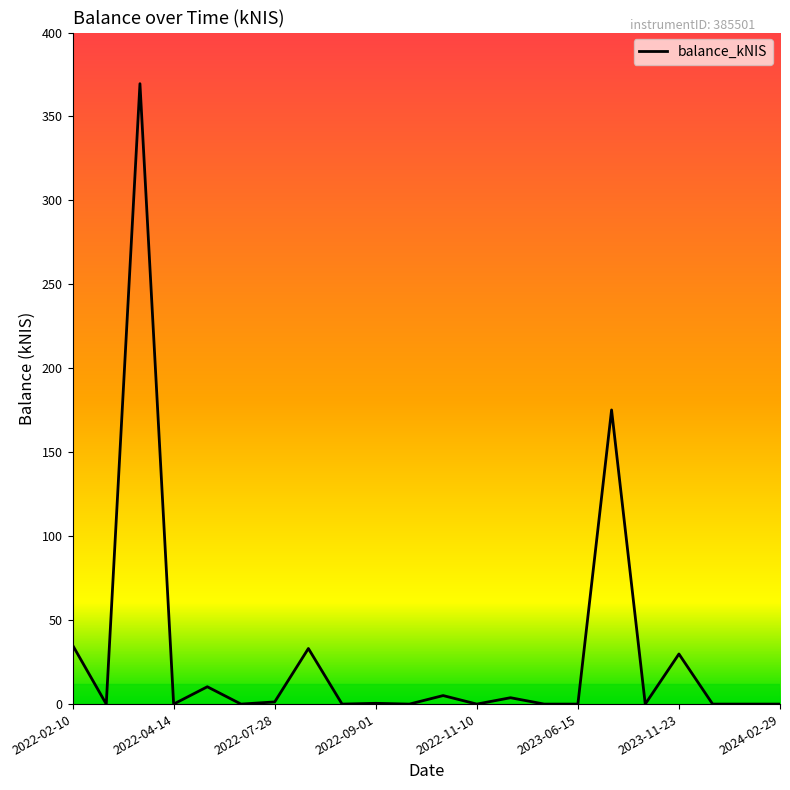

What is the maximum value shown in the chart?

369.5